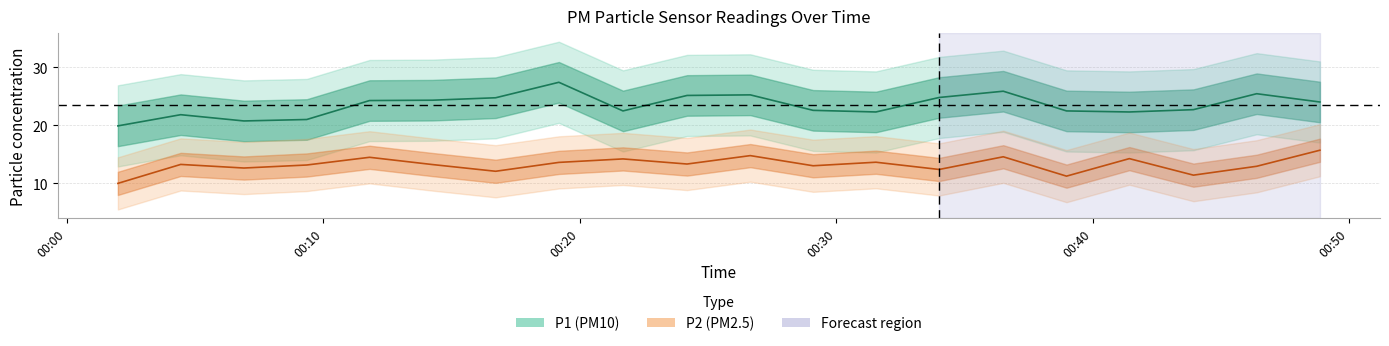

True or false: P2 and P1 intersect in this chart.

False